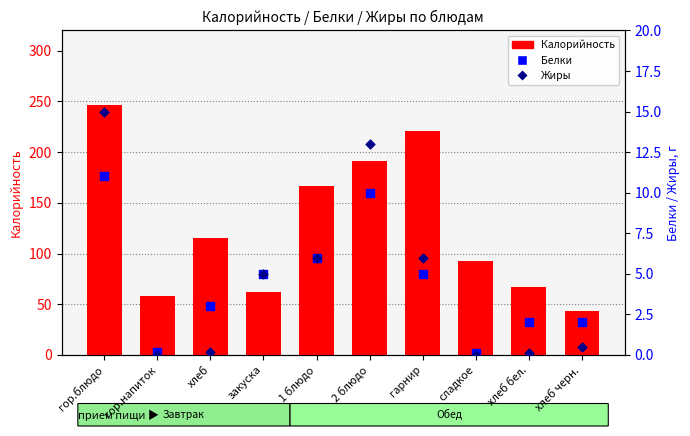

What is the total value across all series at закуска?

72.0